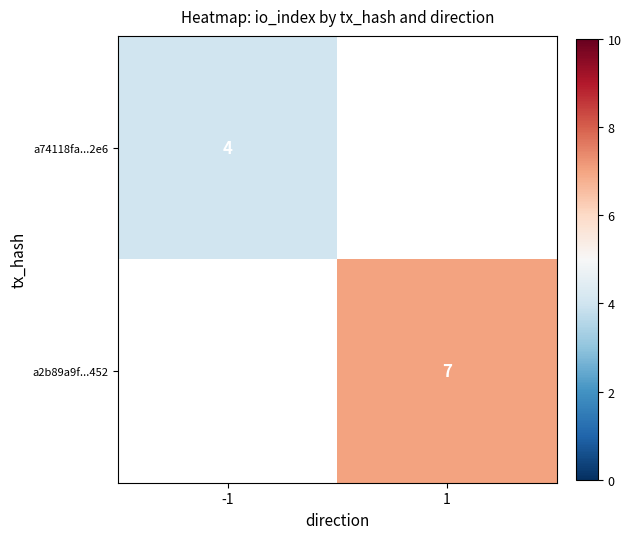

Is it true that a74118fa...2e6 equals 2 at -1?

False